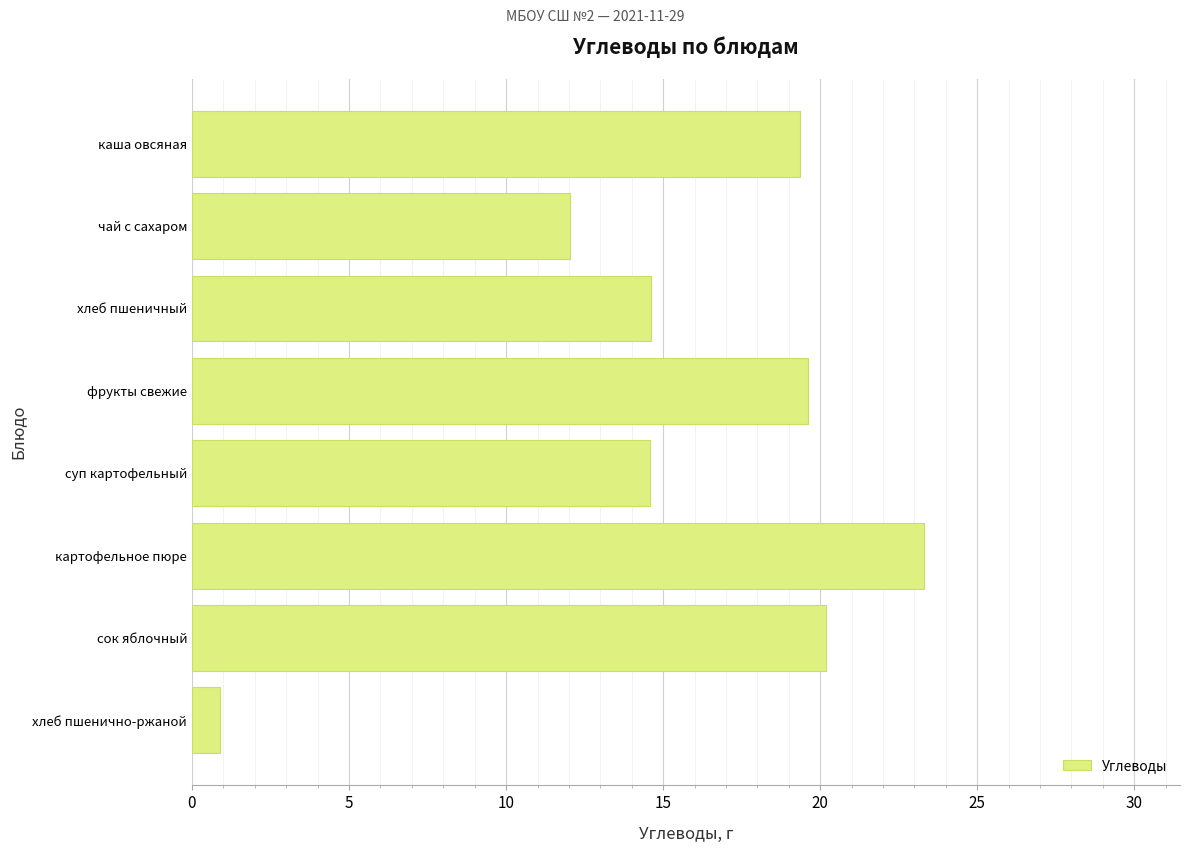

What value does the data have at сок яблочный?

20.2